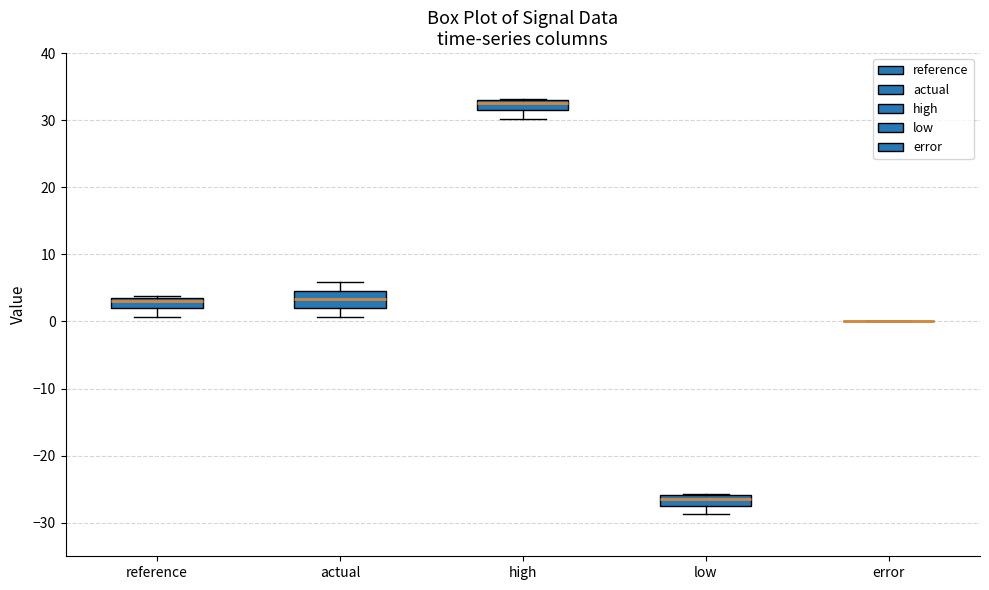

Reading left to right, transcribe this box plot: for each box, give where its median line is, the range the box spans, and where its two whiskers end, as read against the y-axis. The values are not printed on the chart, so give them approximately, as read against the axis.

reference: median 3, box 2 to 4, whiskers 1 to 4
actual: median 3, box 2 to 5, whiskers 1 to 6
high: median 33 (just below the box's upper edge), box 31 to 33, whiskers 30 to 33
low: median -26 (just below the box's upper edge), box -27 to -26, whiskers -29 to -26
error: box collapsed to a line at 0, whiskers 0 to 0